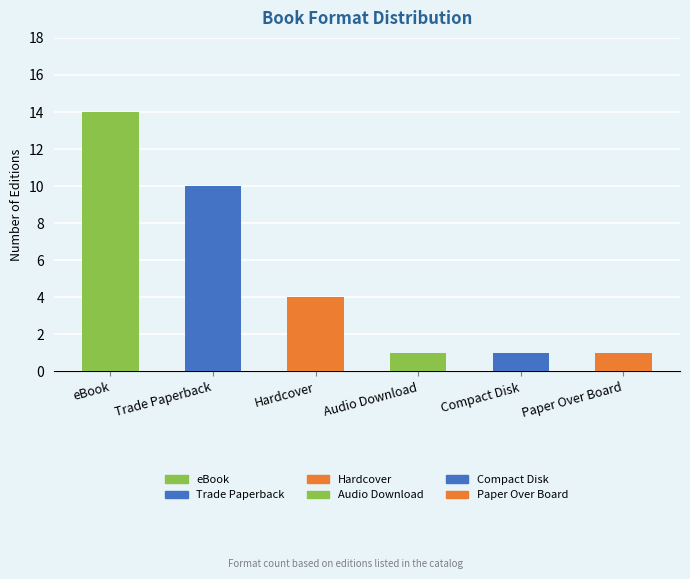

Count the number of categories in the chart.

6